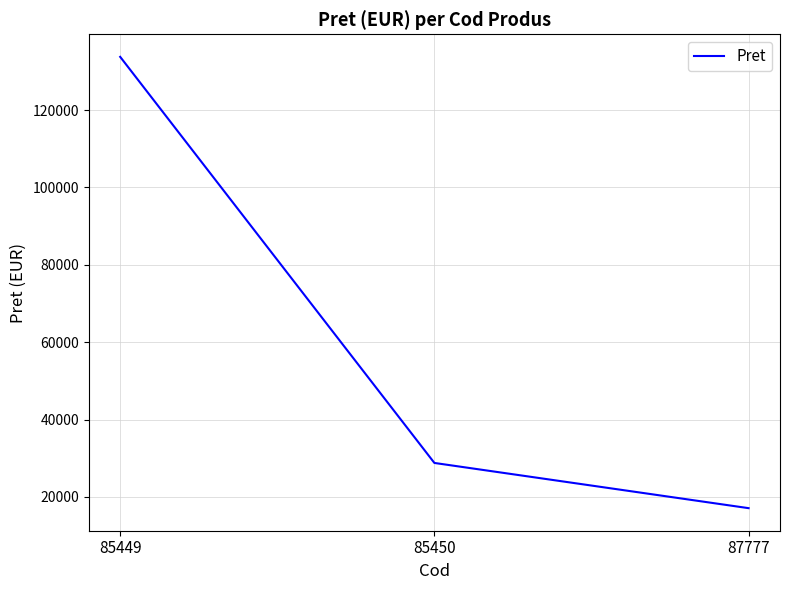

At which category does the chart reach its minimum across all series?

87777